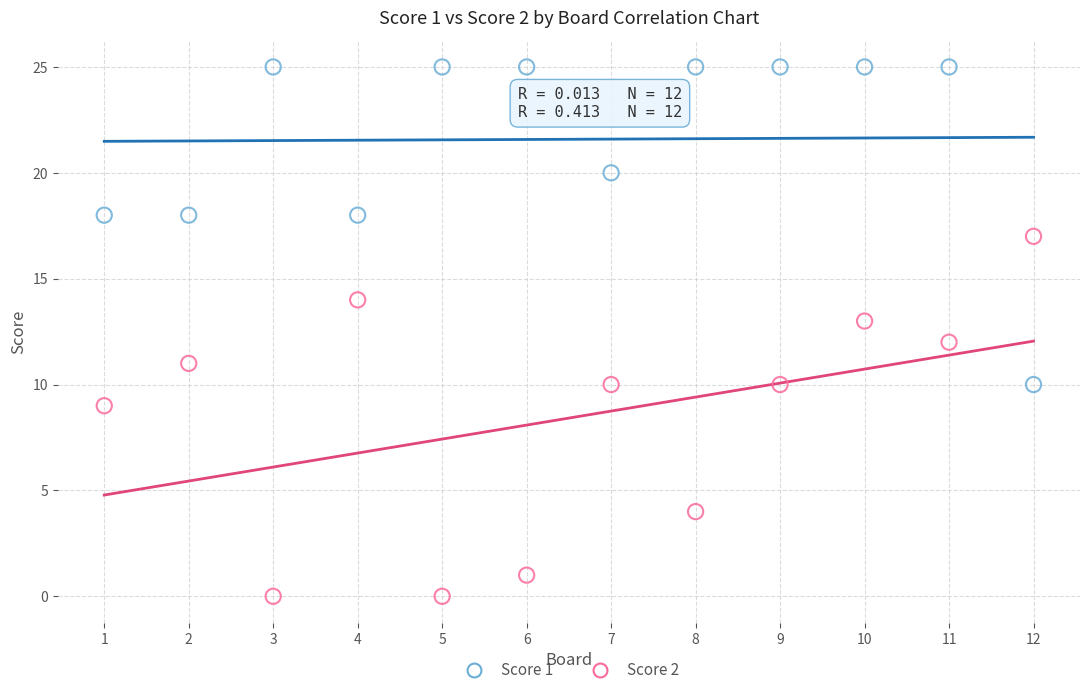

What are all the series names shown in the legend?

Score 1, Score 2